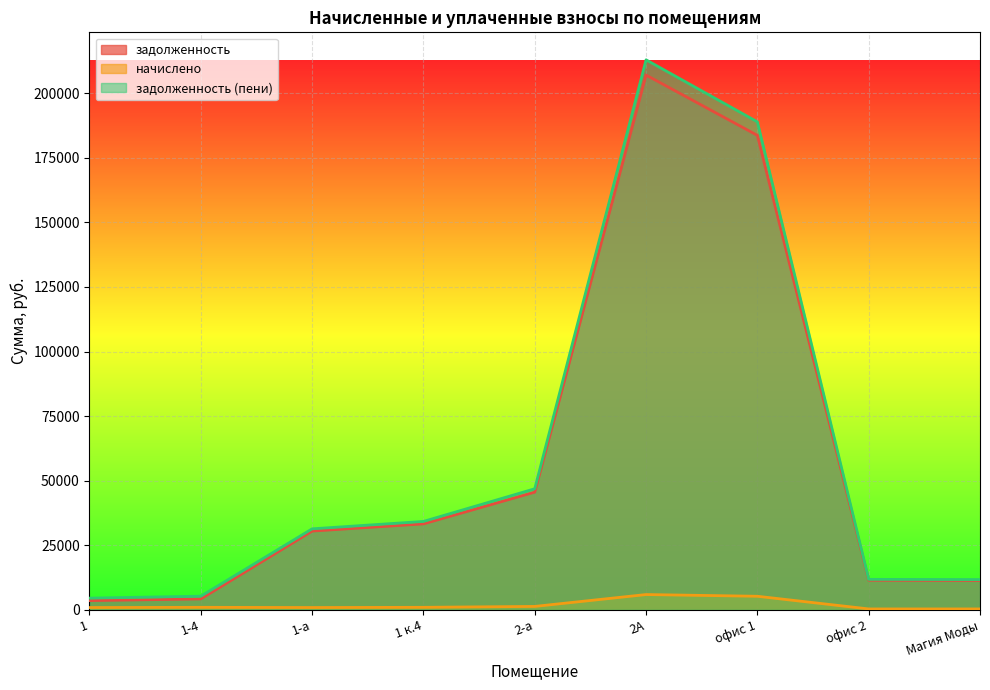

At which category does начислено reach its first local valley?

1-а